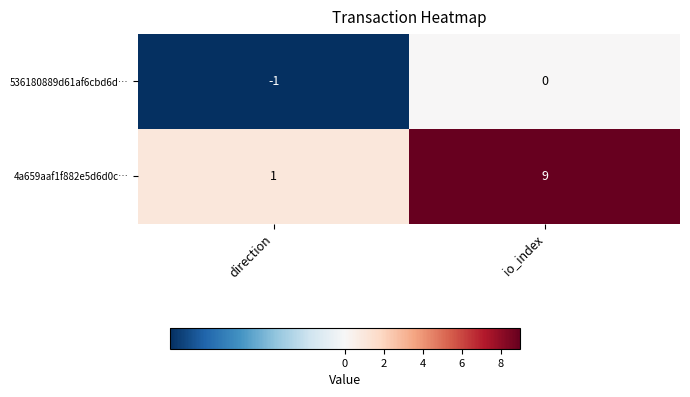

Count the number of data series in this chart.

2